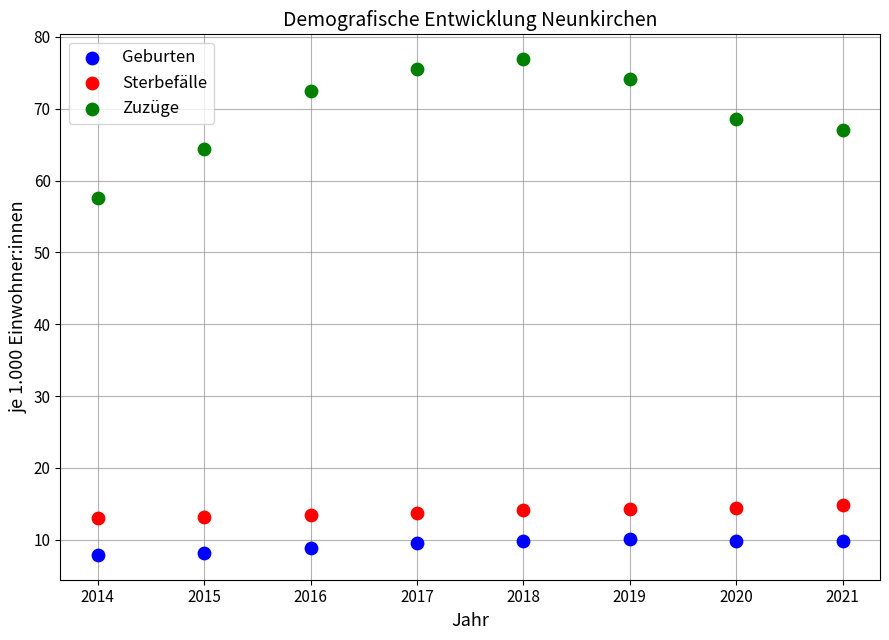

Which series has the widest spread of Y values?

Zuzüge